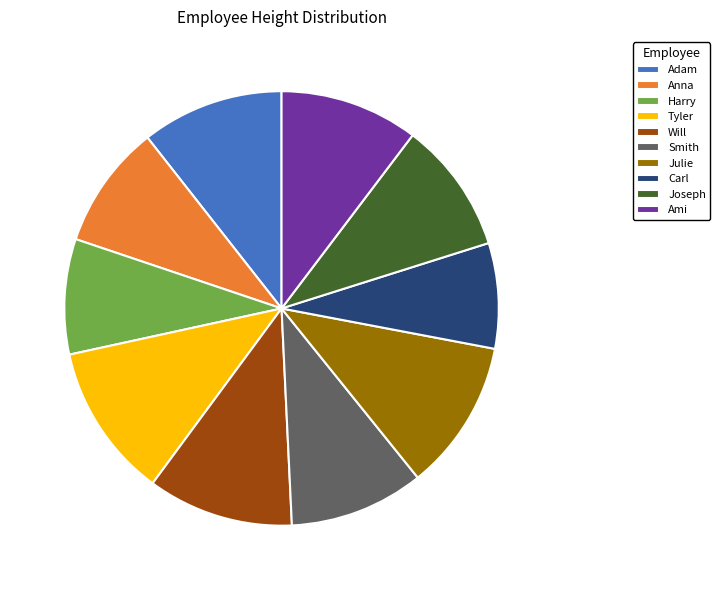

Which has a higher value, Harry or Carl?

Harry